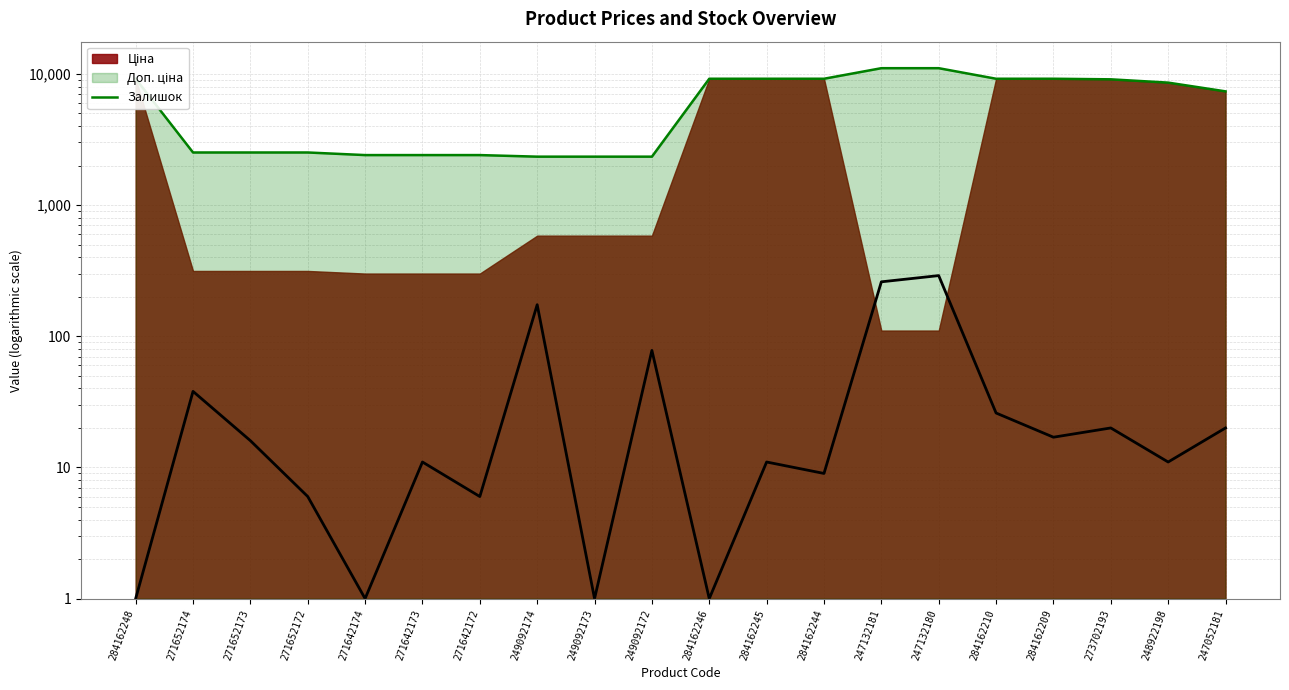

How many data points are above 16?

9